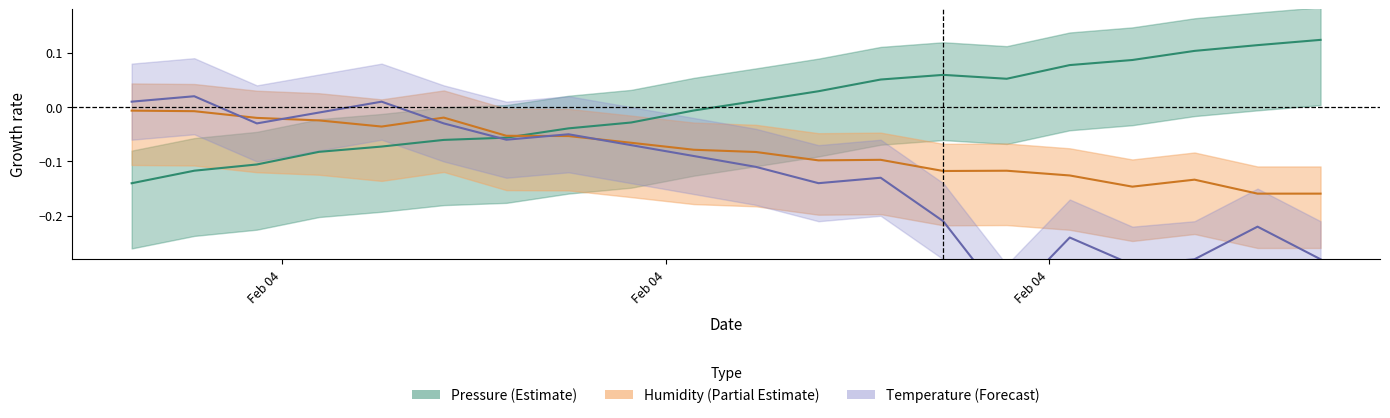

What is the value of the pressure_center point at the 13th from the left?

0.1